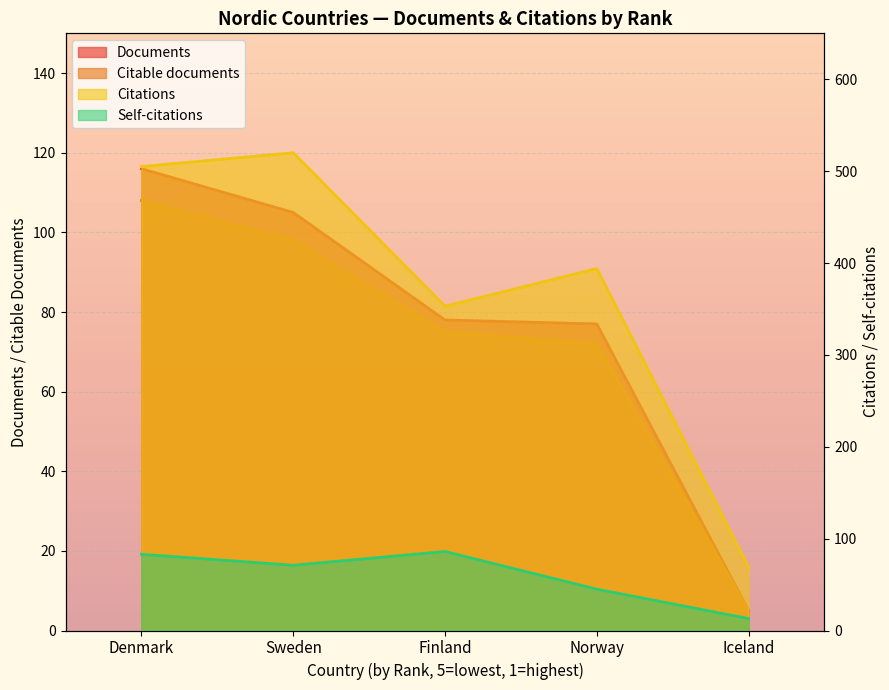

At how many categories does at least one series exceed 370?

3